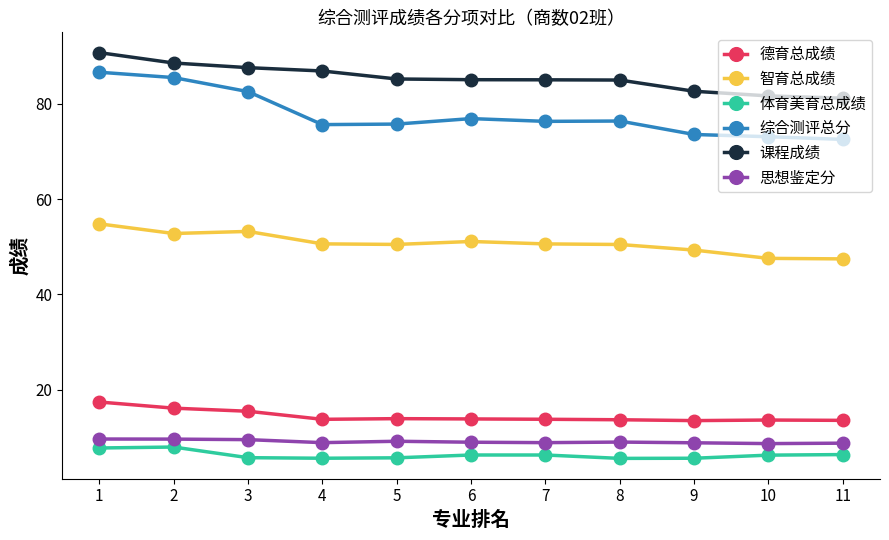

At 9, list the series in order from largest to smallest.

课程成绩, 综合测评总分, 智育总成绩, 德育总成绩, 思想鉴定分, 体育美育总成绩